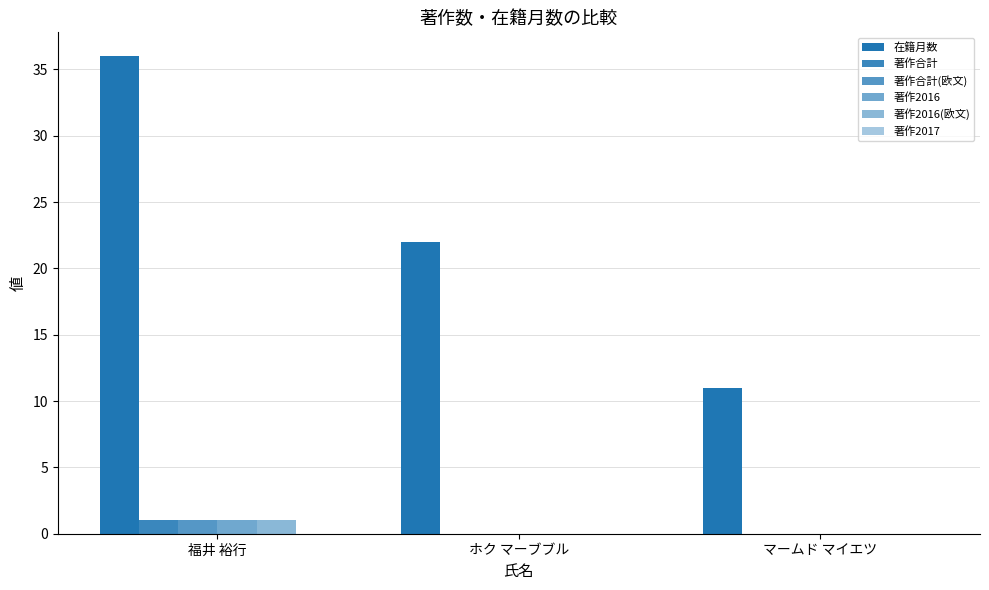

How many categories are shown in the chart?

3